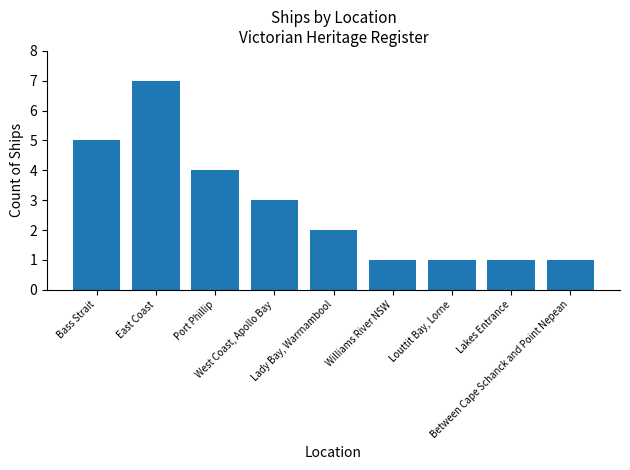

How many categories are shown in the chart?

9